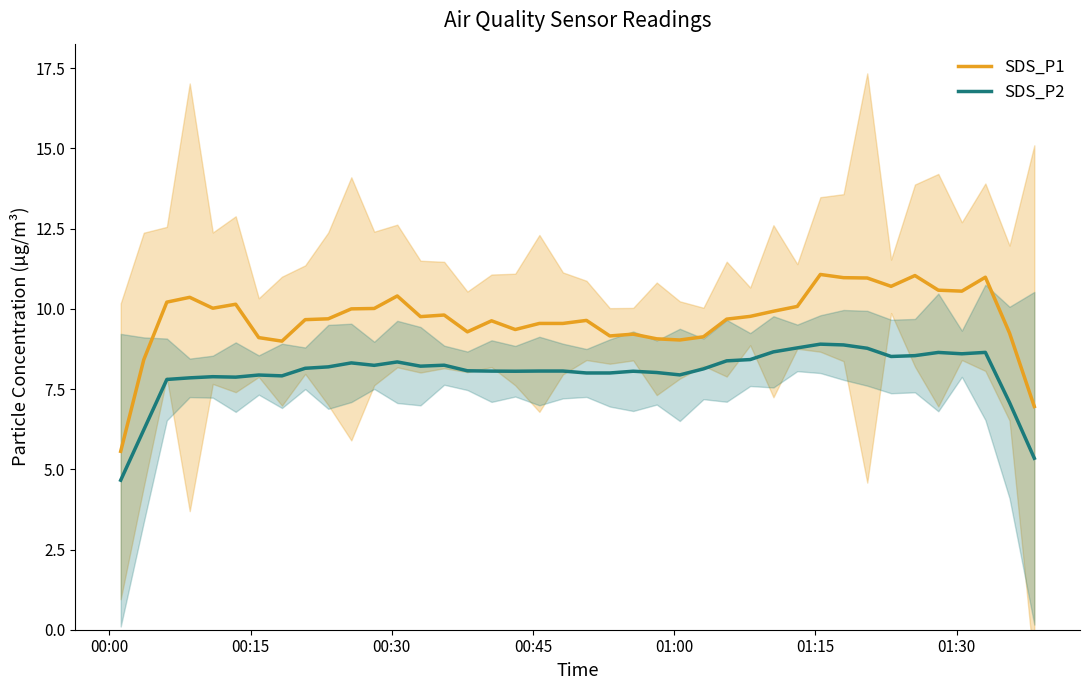

True or false: SDS_P1 and SDS_P2 cross at least once.

False